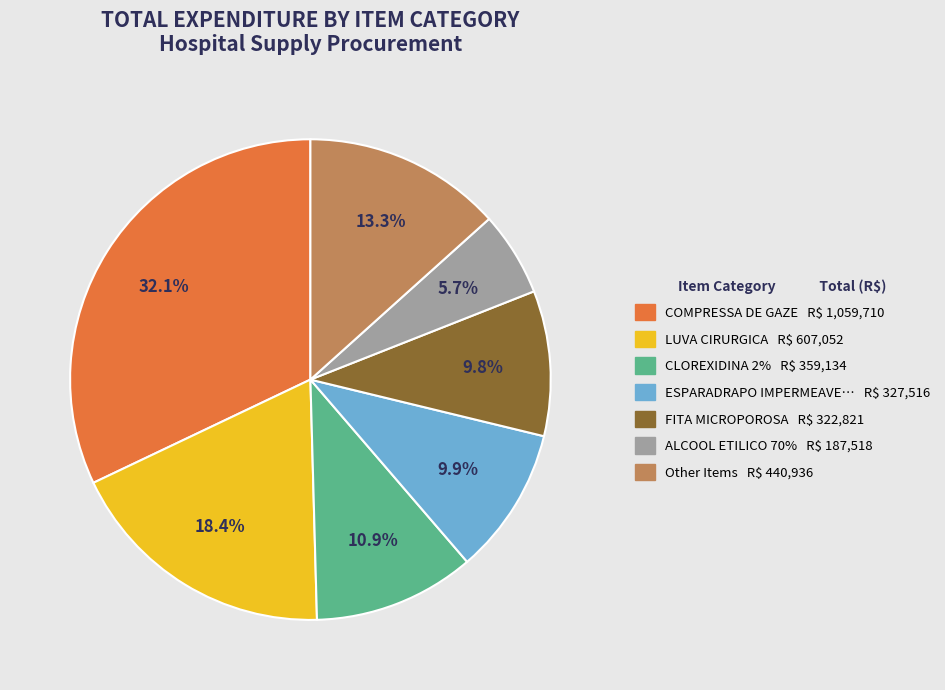

Does any single category account for the majority?

No